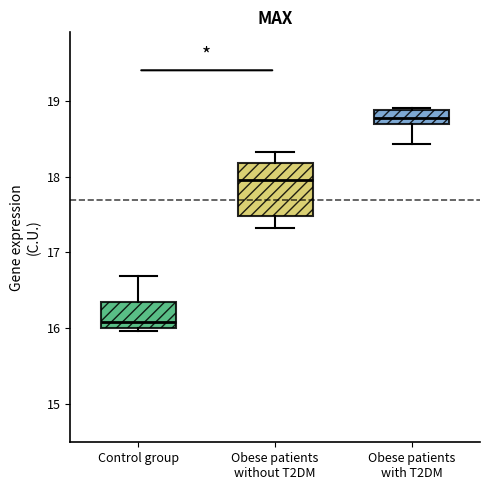

Where does the lower whisker of the box for Obese patients with T2DM end on the y-axis? The values are not printed on the chart, so give them approximately, as read against the axis.

18.4